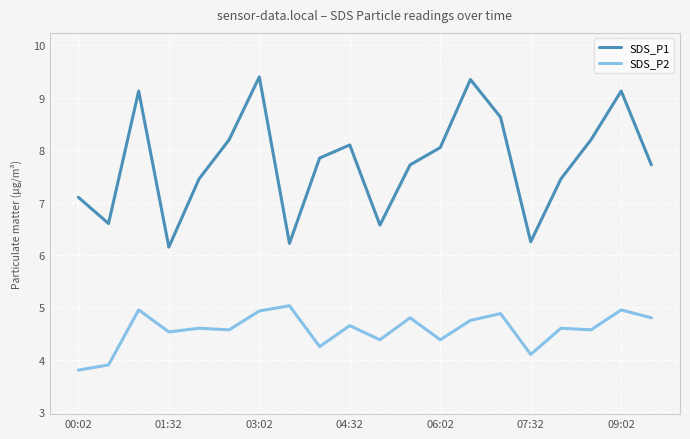

Which series has the widest spread of values?

SDS_P1